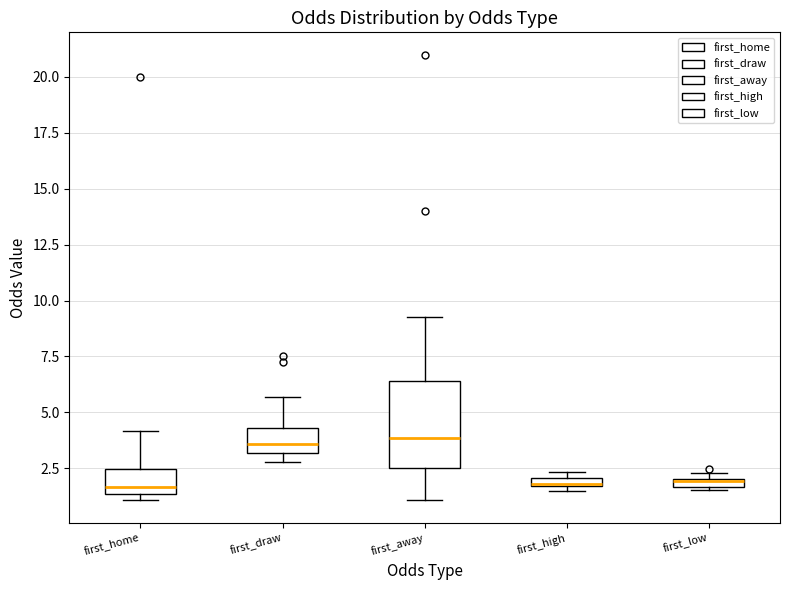

Where is the lower edge of the box for first_draw on the y-axis? The values are not printed on the chart, so give them approximately, as read against the axis.

3.0